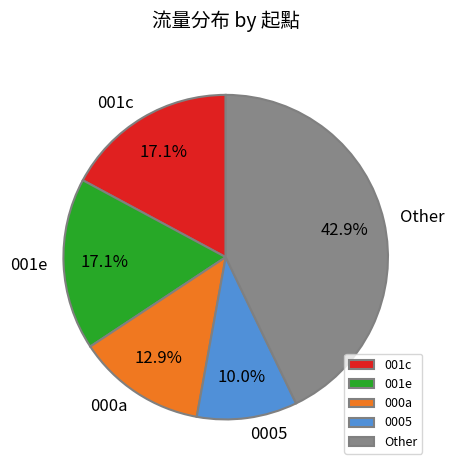

Which slice is the smallest?

0005